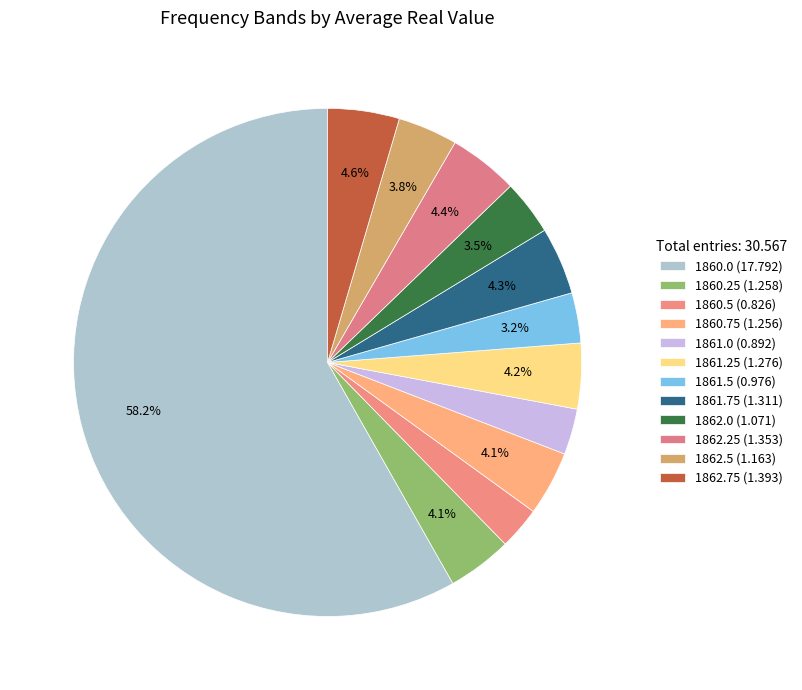

Combined, what portion of the pie is 1860.25 and 1860.75?

8.2%